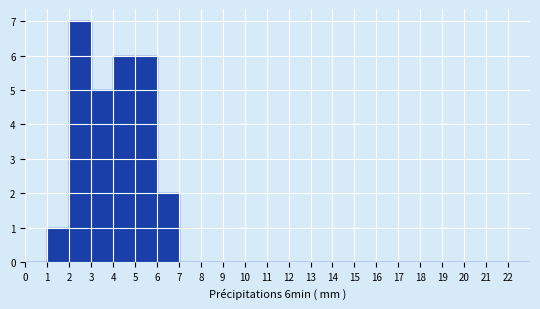

Over which range of the x-axis is the bar tallest?

2 to 3